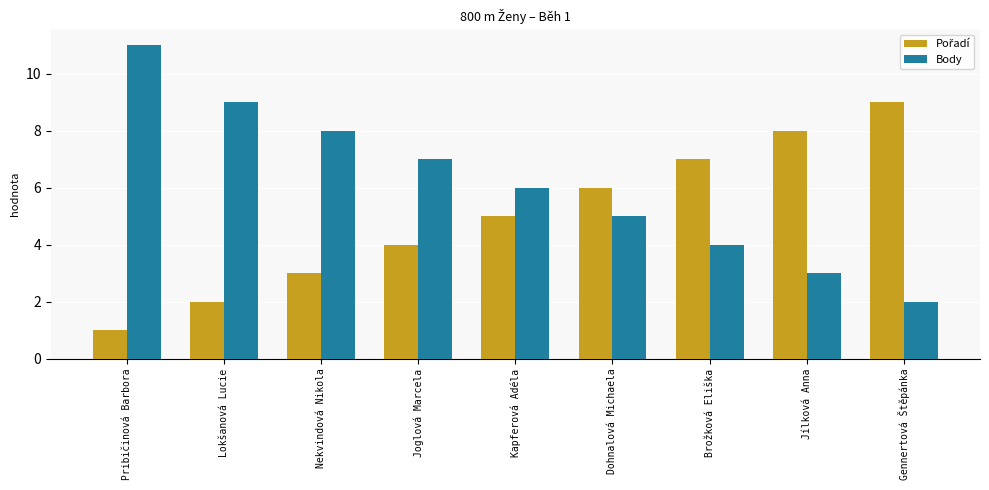

What is the spread (max minus min) of values at Pribičinová Barbora?

10